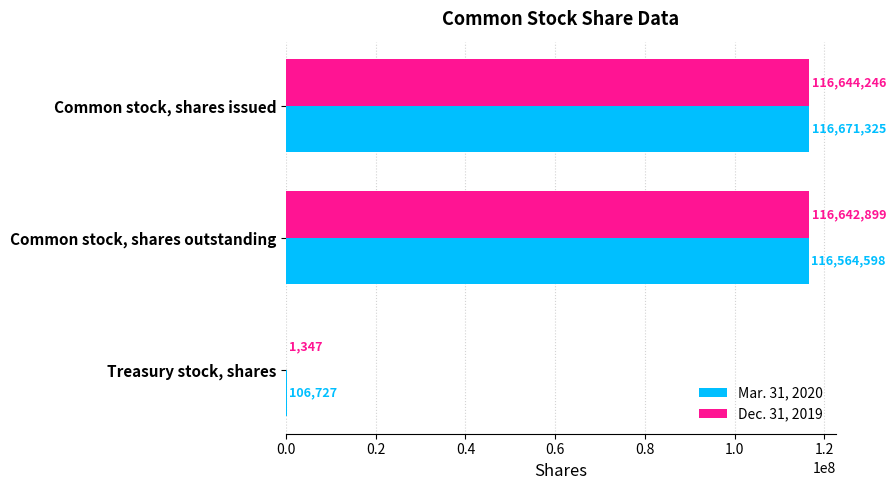

Which series changed the most between Common stock, shares issued and Treasury stock, shares?

Dec. 31, 2019